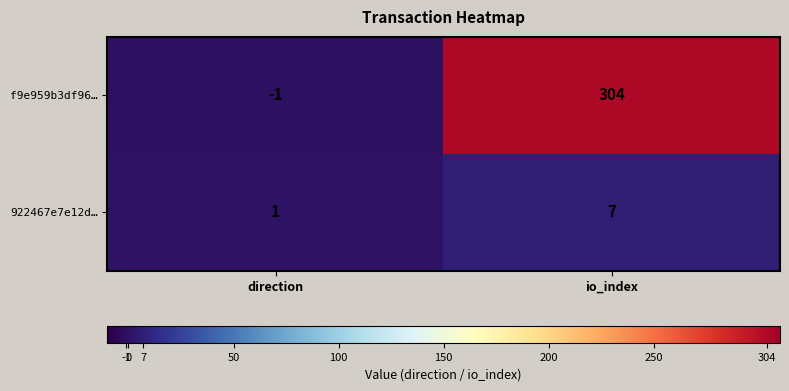

Which series has the largest range (max minus min)?

f9e959b3df96…